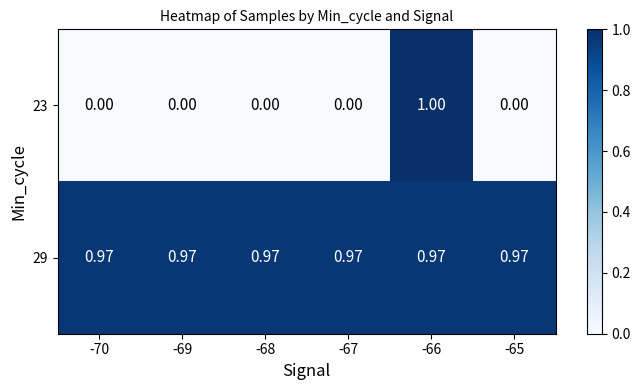

Is the value of 29 at -66 greater than the value of 23 at -67?

Yes